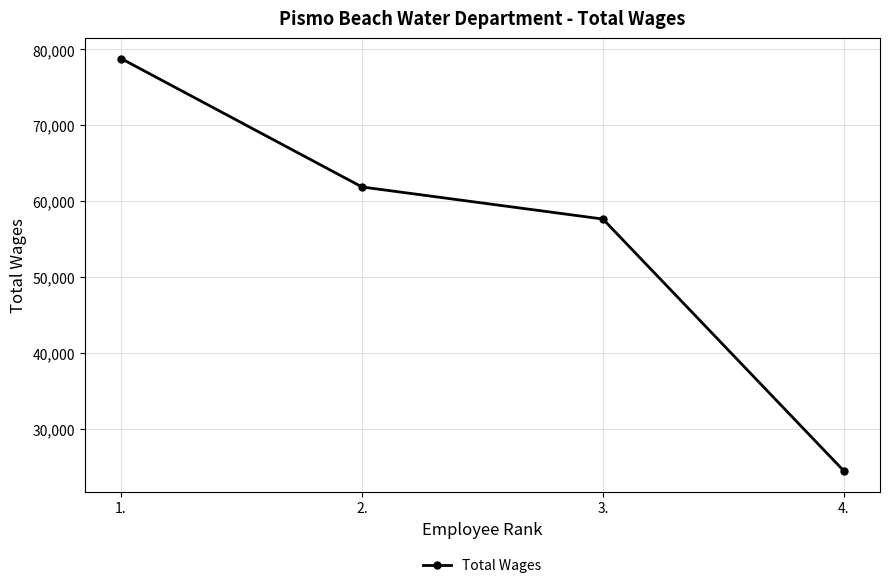

Reading right to left, transcribe all the data shown in this chart.

4.=24507	3.=57658	2.=61881	1.=78790